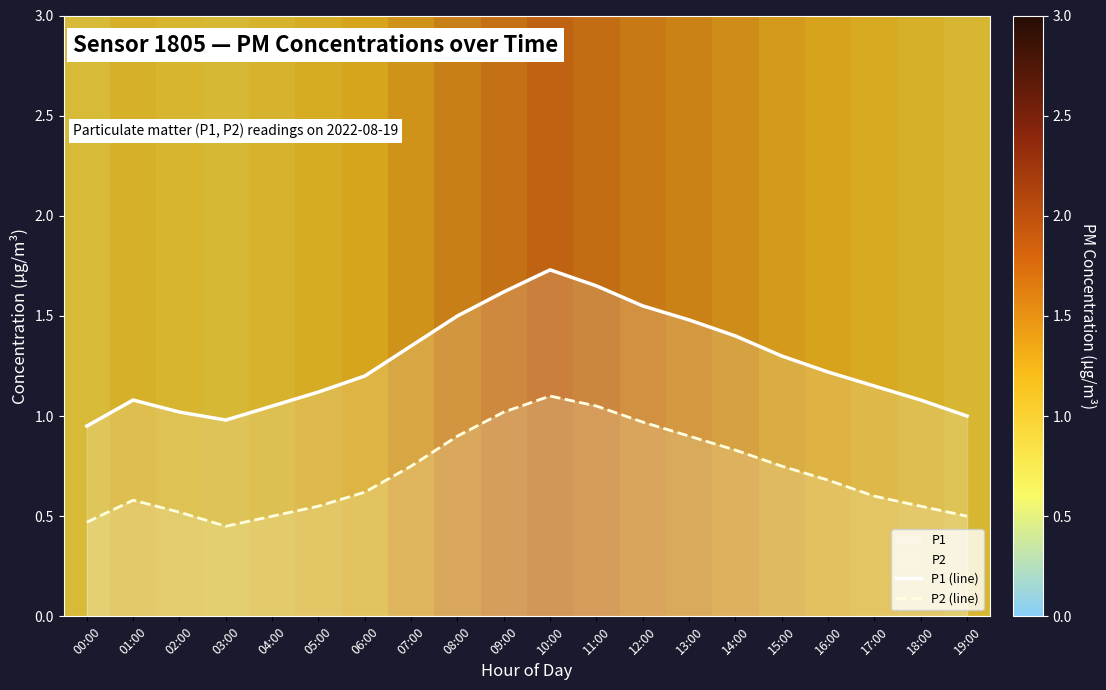

Which series has the widest spread of values?

P1 (line)